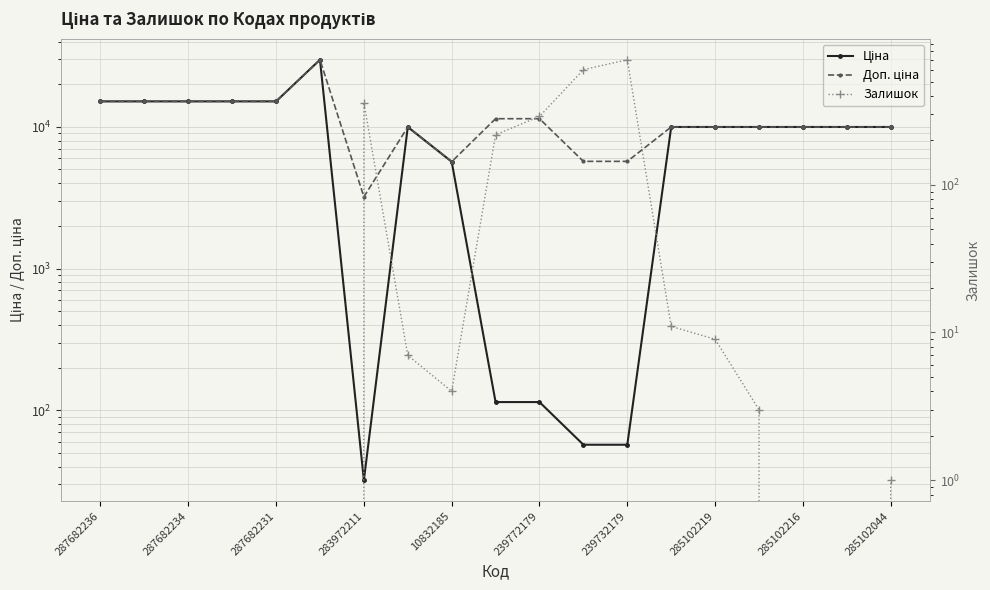

At which label is Доп. ціна closest to 16476?

287682236